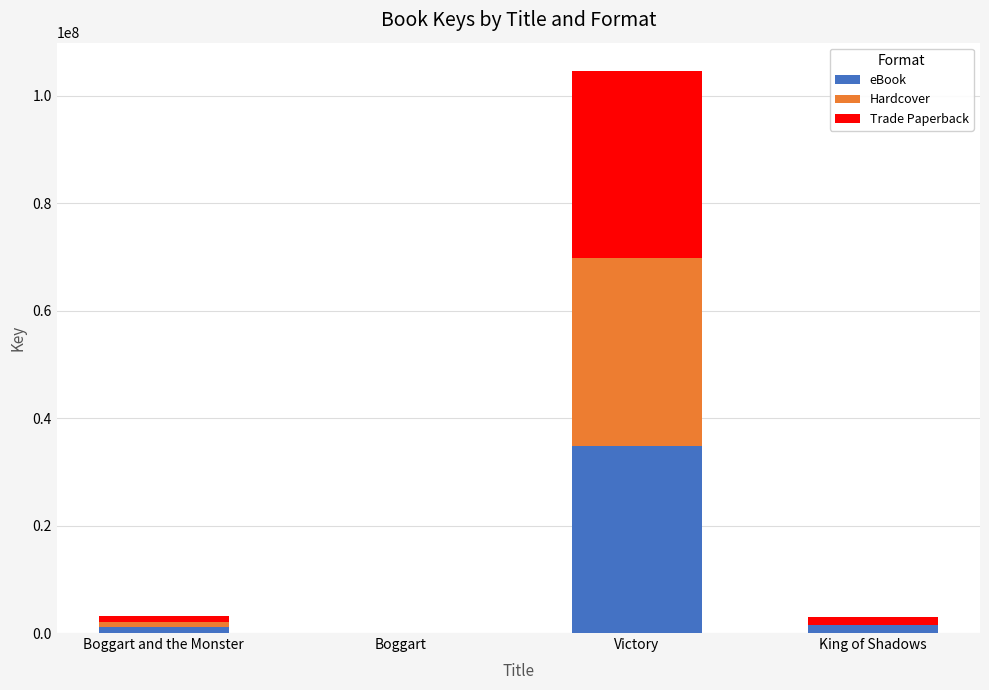

Which category has the highest value in the eBook series?

Victory